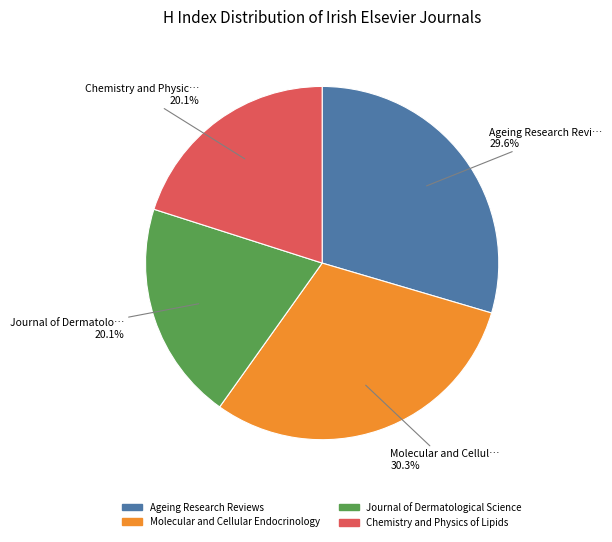

To the nearest percent, what percentage of the pie is Molecular and Cellular Endocrinology?

30%